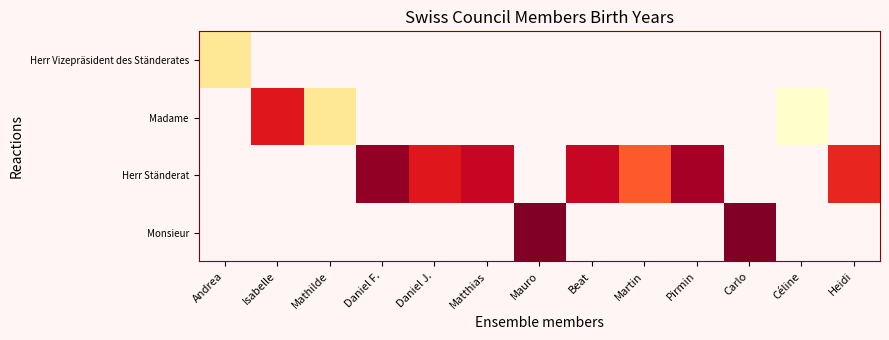

What is the minimum value shown in the chart?

1959.0